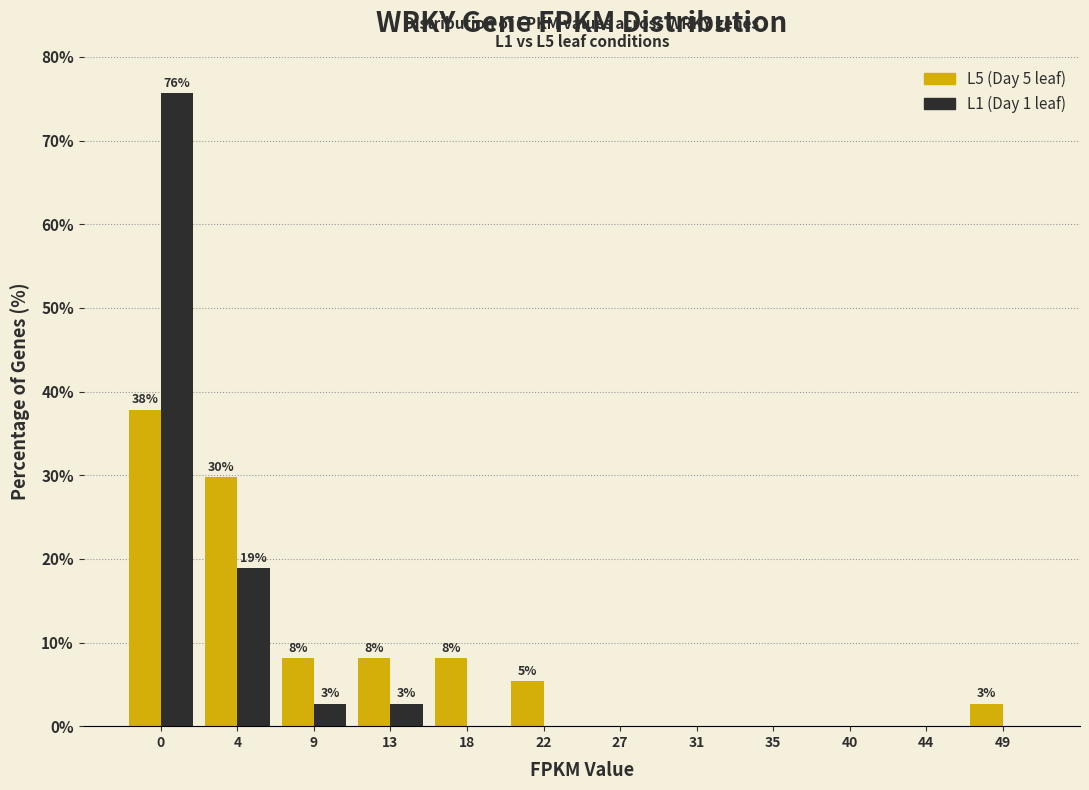

Reading left to right, transcribe all the data shown in this chart.

L5 (Day 5 leaf): 0=37.8	4=29.7	9=8.1	13=8.1	18=8.1	22=5.4	27=0.0	31=0.0	35=0.0	40=0.0	44=0.0	49=2.7
L1 (Day 1 leaf): 0=75.7	4=18.9	9=2.7	13=2.7	18=0.0	22=0.0	27=0.0	31=0.0	35=0.0	40=0.0	44=0.0	49=0.0